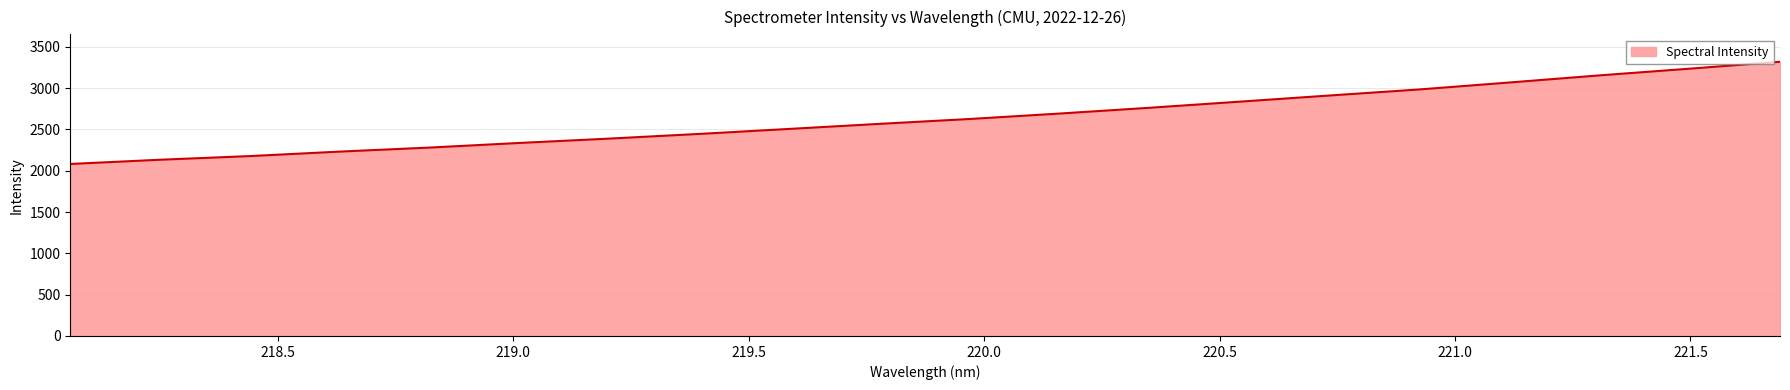

What is the average value?

2636.8